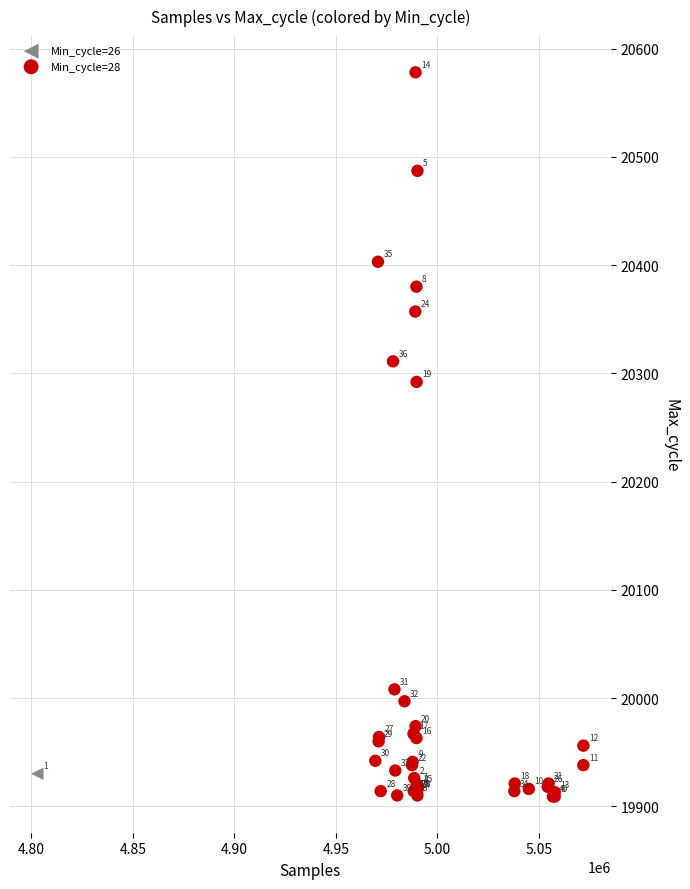

What are all the series names shown in the legend?

Min_cycle=26, Min_cycle=28